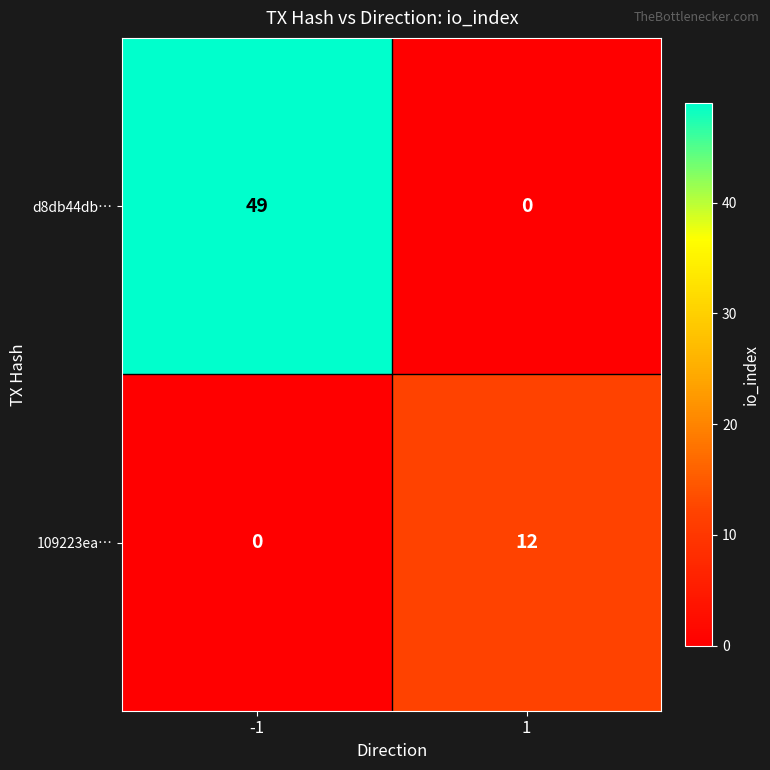

Which series has the largest range (max minus min)?

d8db44db…